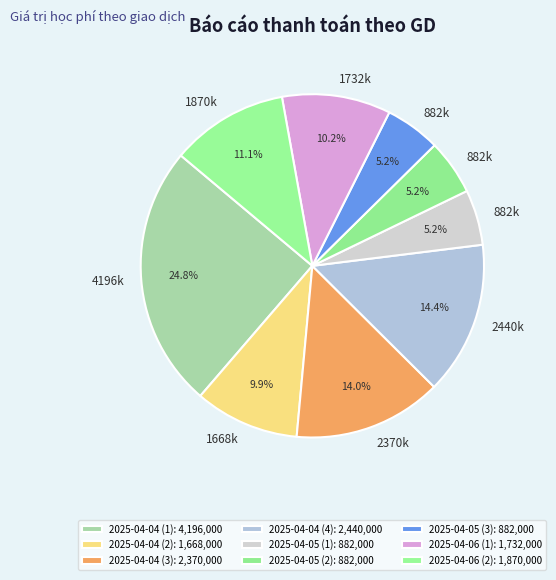

The 2025-04-05 (2) slice represents 12% of the pie. True or false?

False